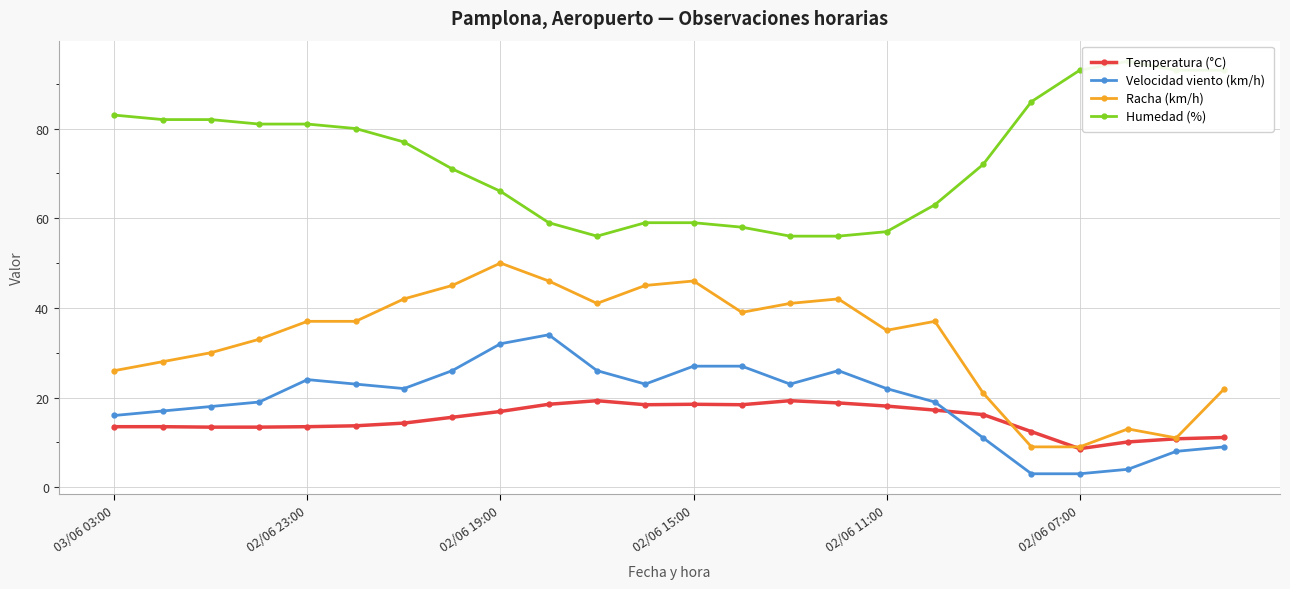

True or false: Velocidad viento (km/h) and Temperatura (°C) cross at least once.

True